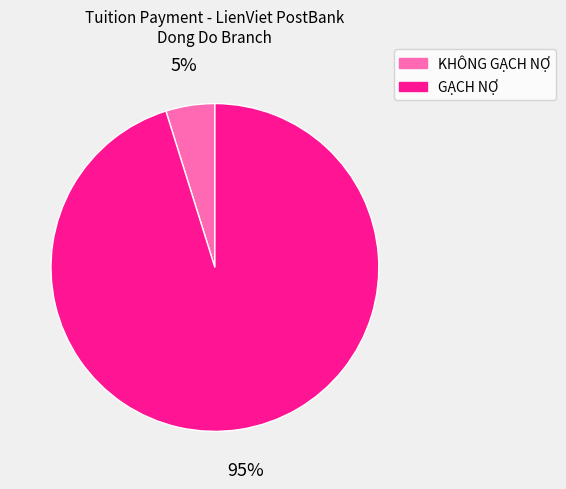

What is the majority slice?

GẠCH NỢ